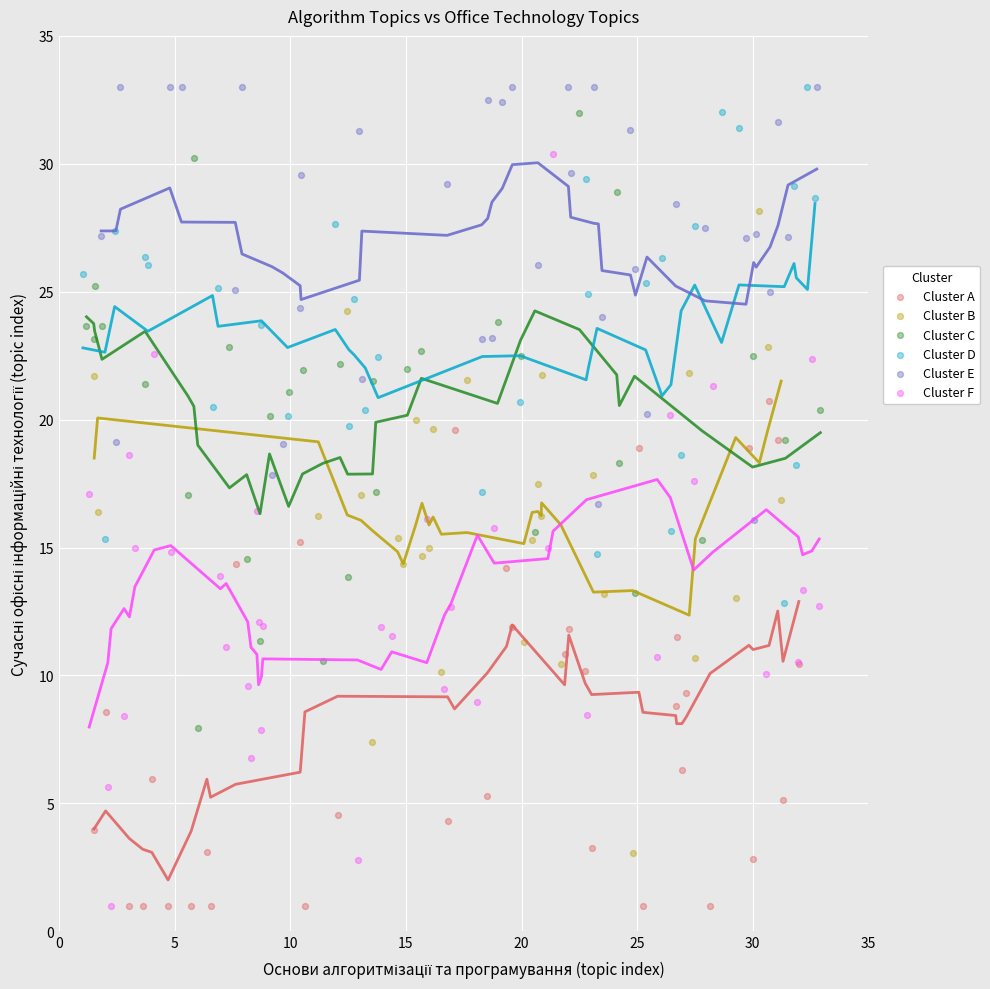

Which series has the largest Y range (max minus min)?

Cluster F